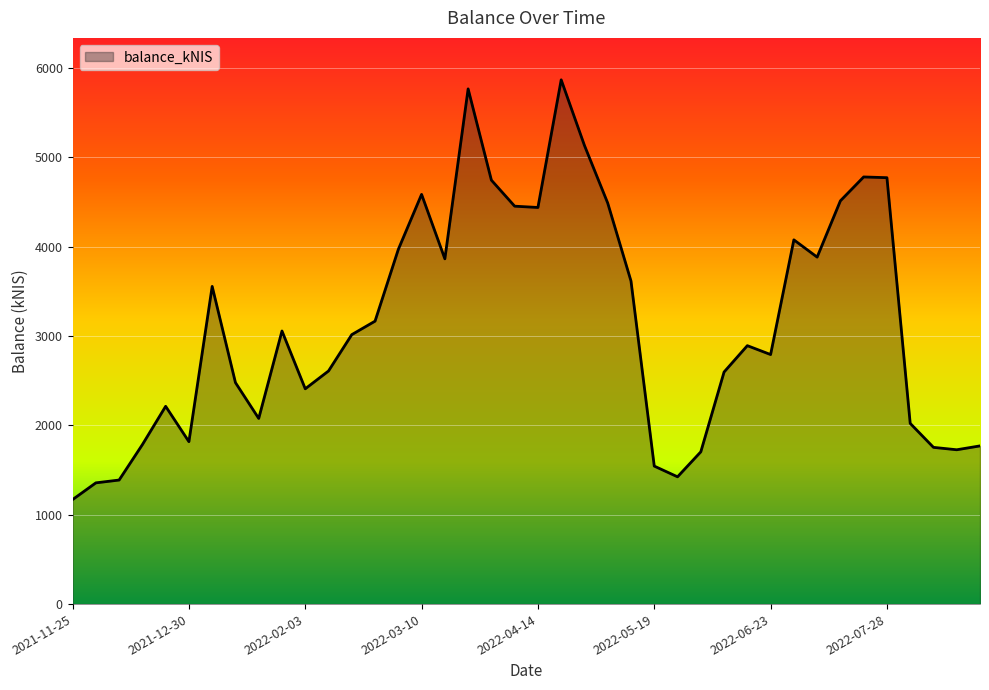

What is the difference between the maximum and minimum values?

4695.5